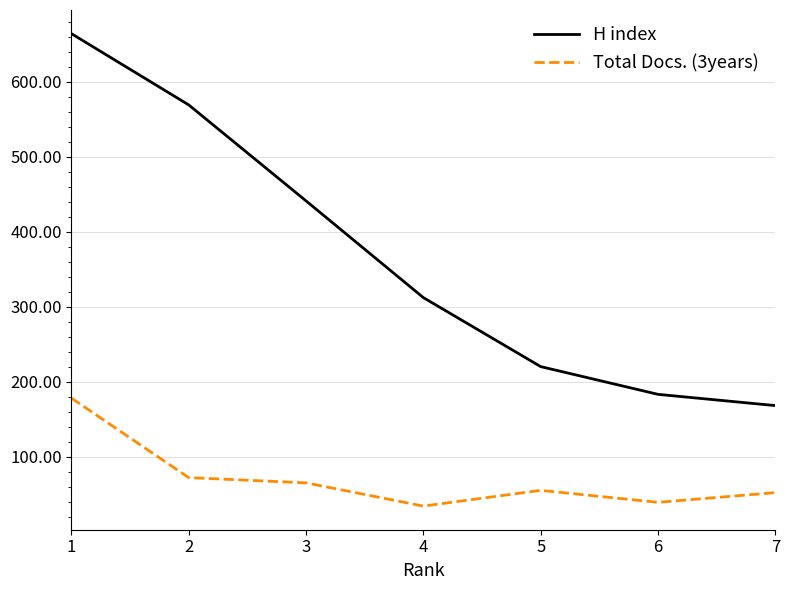

True or false: Total Docs. (3years) and H index intersect in this chart.

False